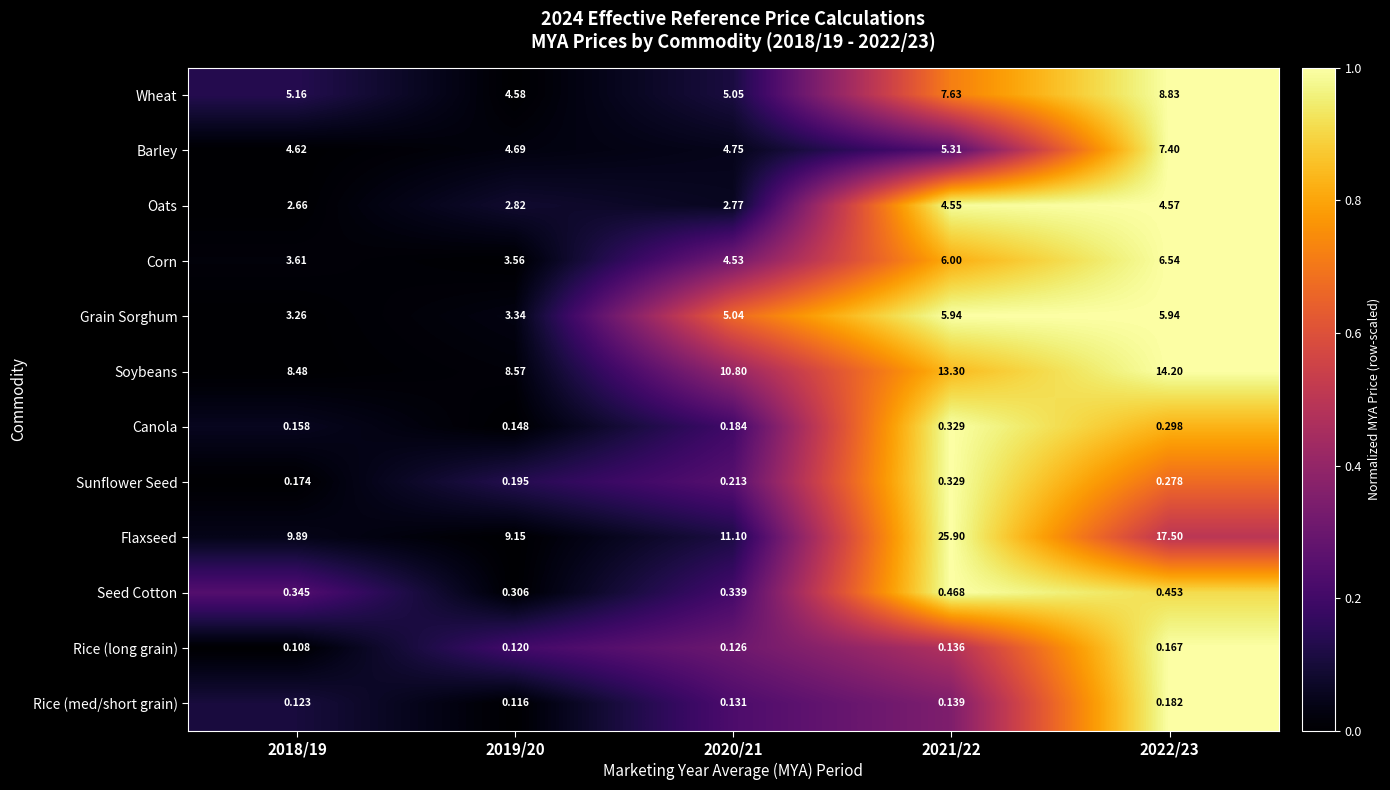

Count the number of data series in this chart.

12